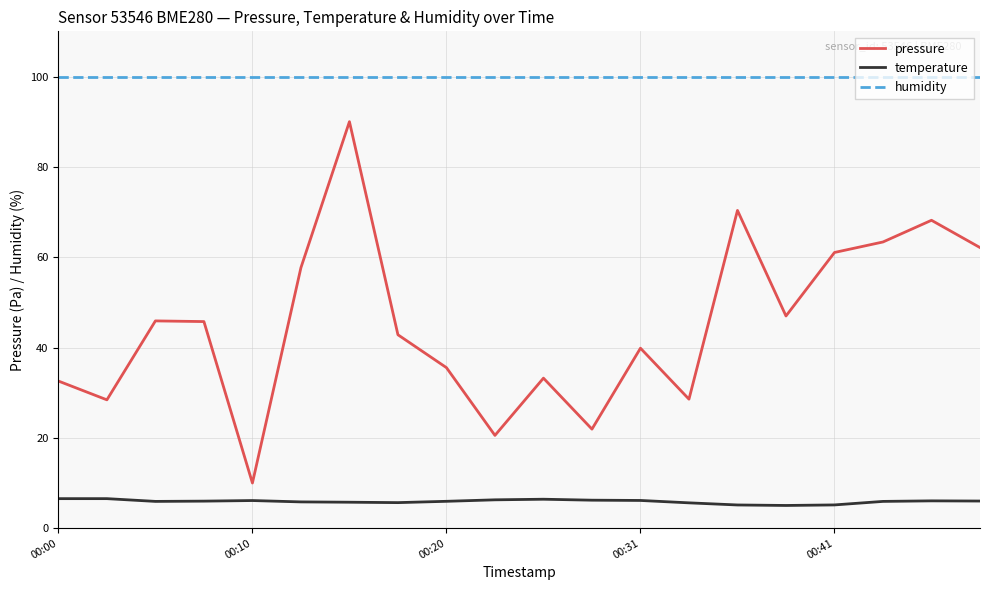

Which series has the largest total across all categories?

humidity